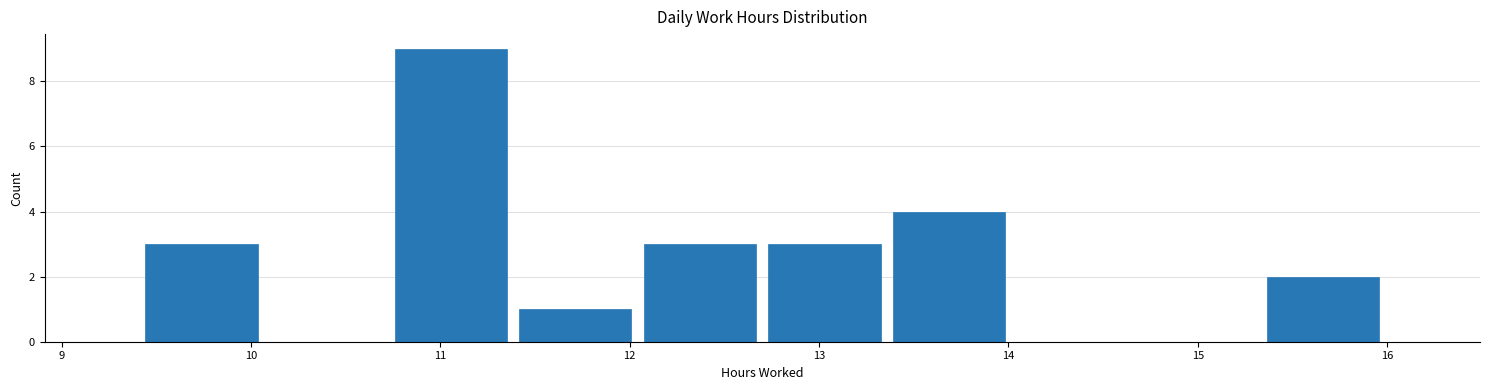

Which range on the x-axis has the tallest bar?

10.7 to 11.4